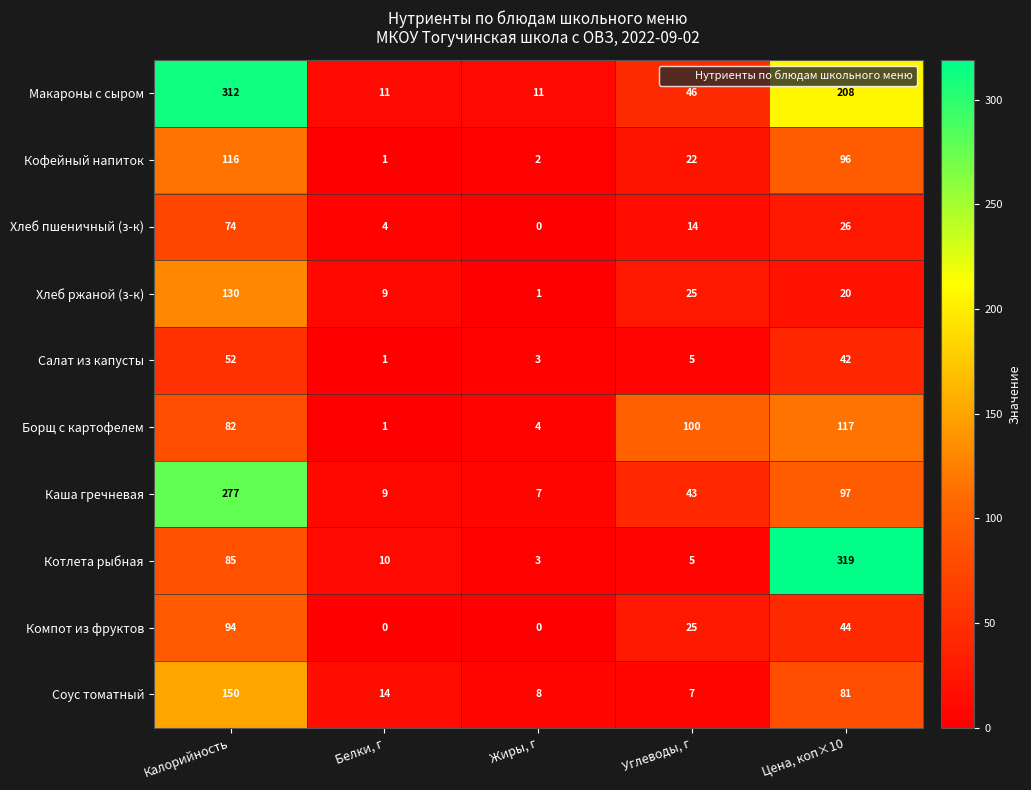

How many values in Компот из фруктов are above zero?

3